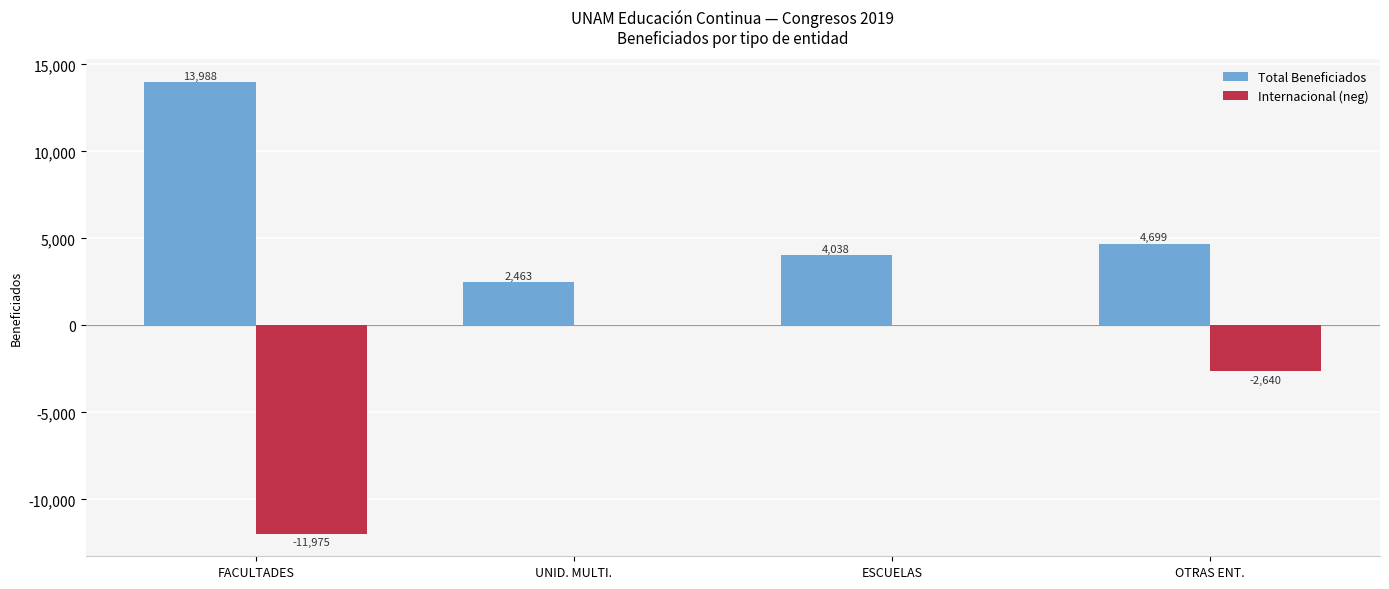

Where is Internacional (neg) nearest to the value -5987?

OTRAS ENT.